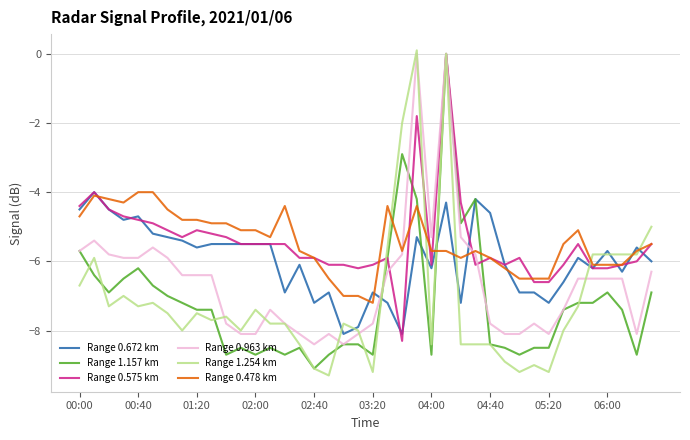

What is the maximum value for Range 0.478 km?

-4.0